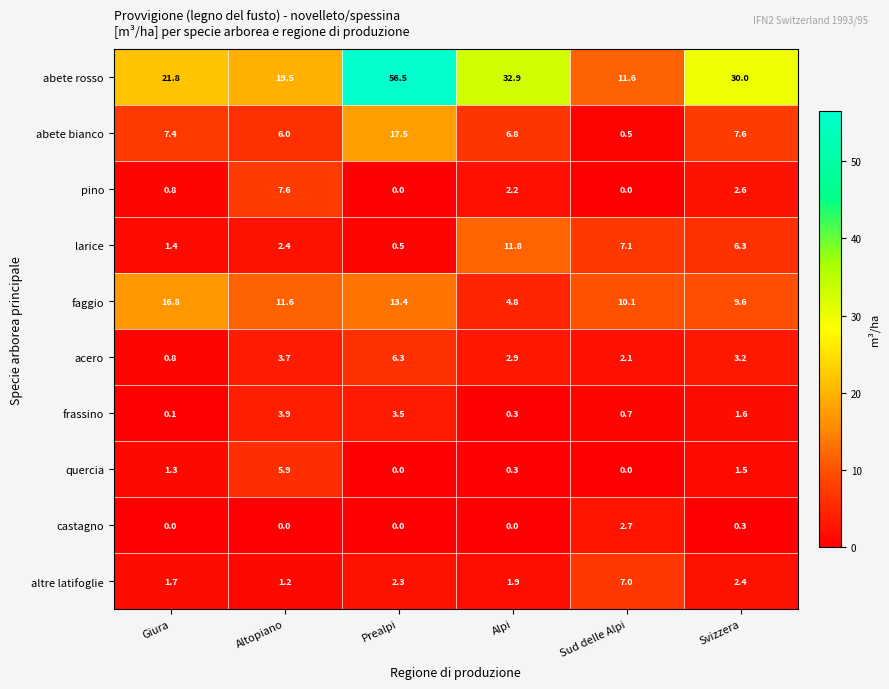

Which series has the largest range (max minus min)?

abete rosso